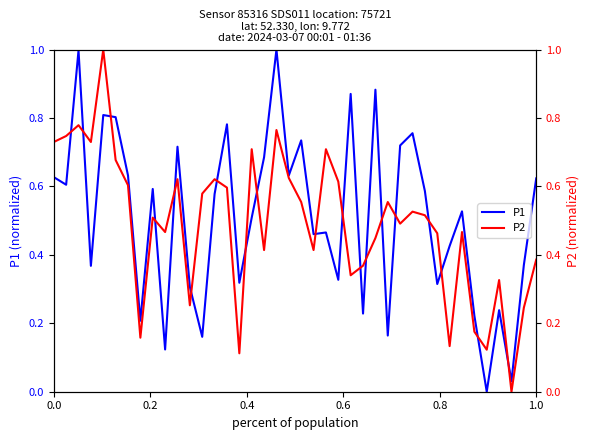

After their last crossing, which series has the higher values: P2 or P1?

P1